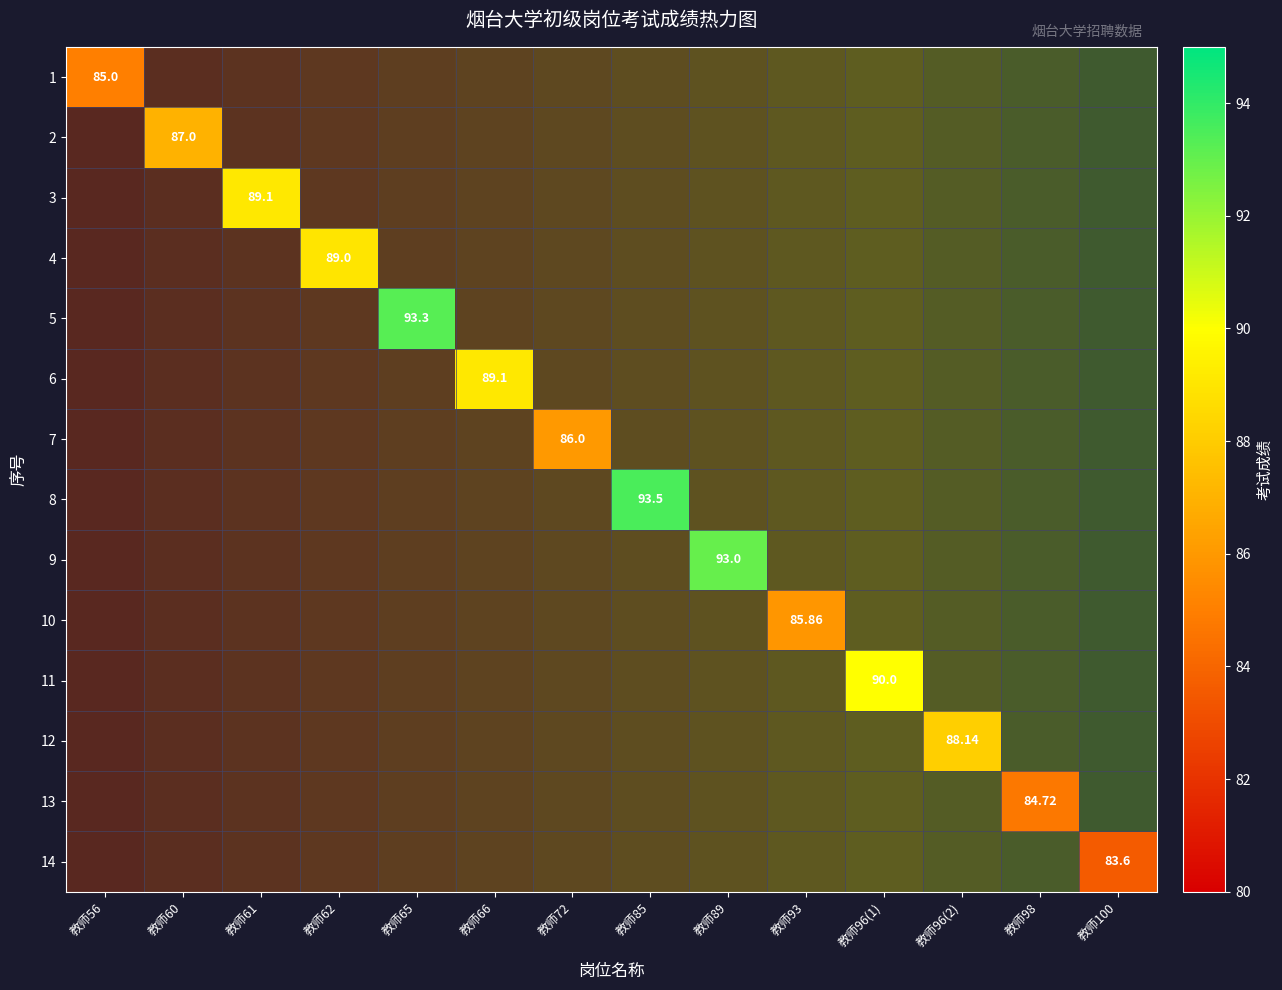

Which has a higher value, 教师72 or 教师96(1)?

教师96(1)